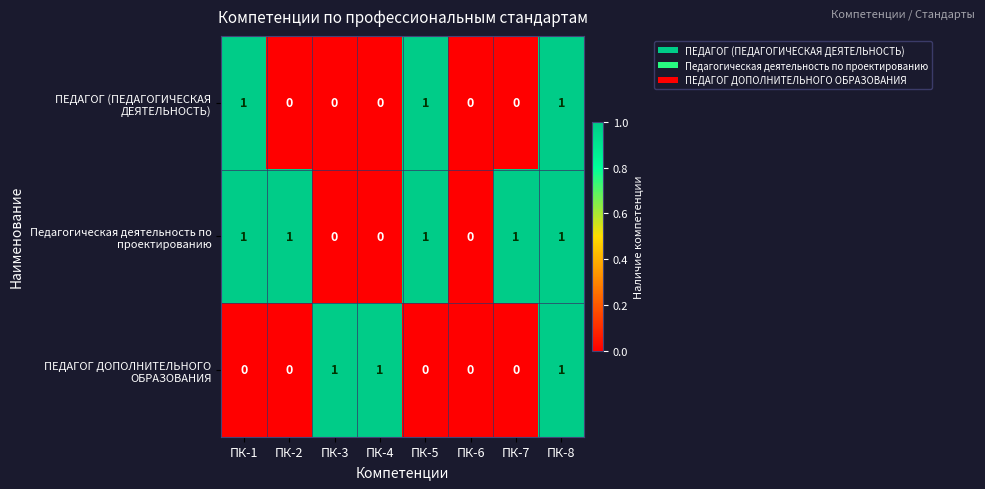

What is the total value across all series at ПК-4?

1